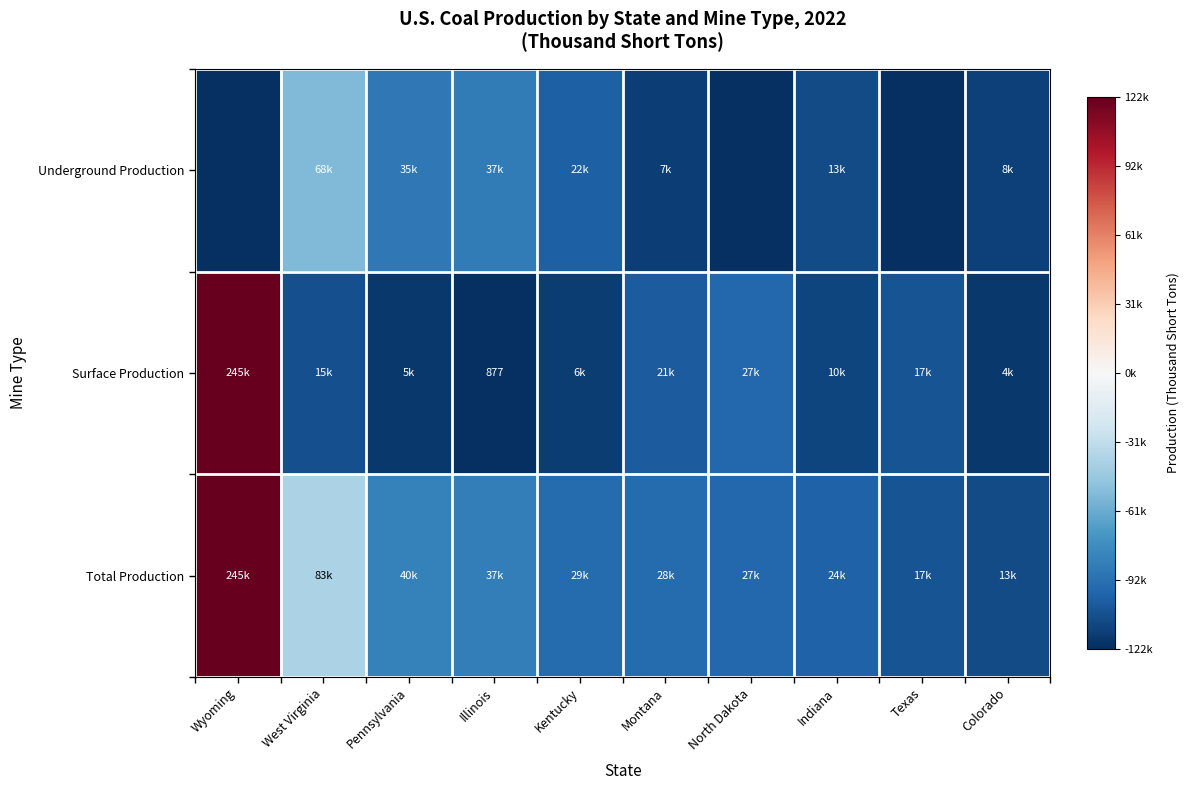

At Wyoming, list the series in order from smallest to largest.

Underground Production, Surface Production, Total Production